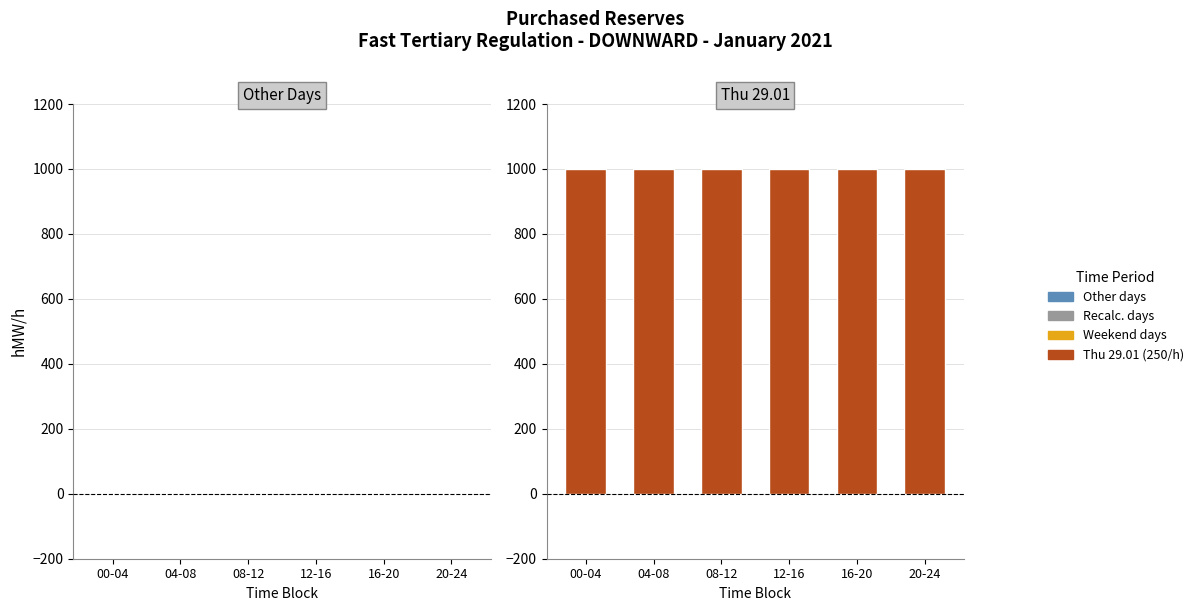

What is the average value of the Thu 29.01 (250/h) series?

1000